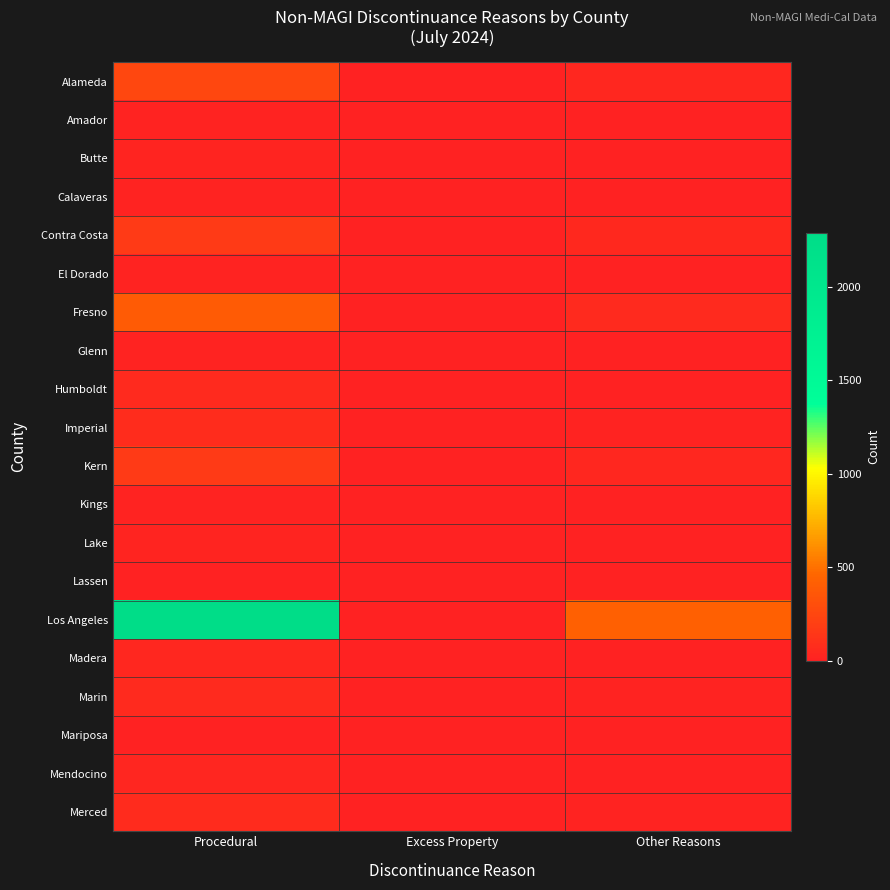

What is the greatest value displayed?

2291